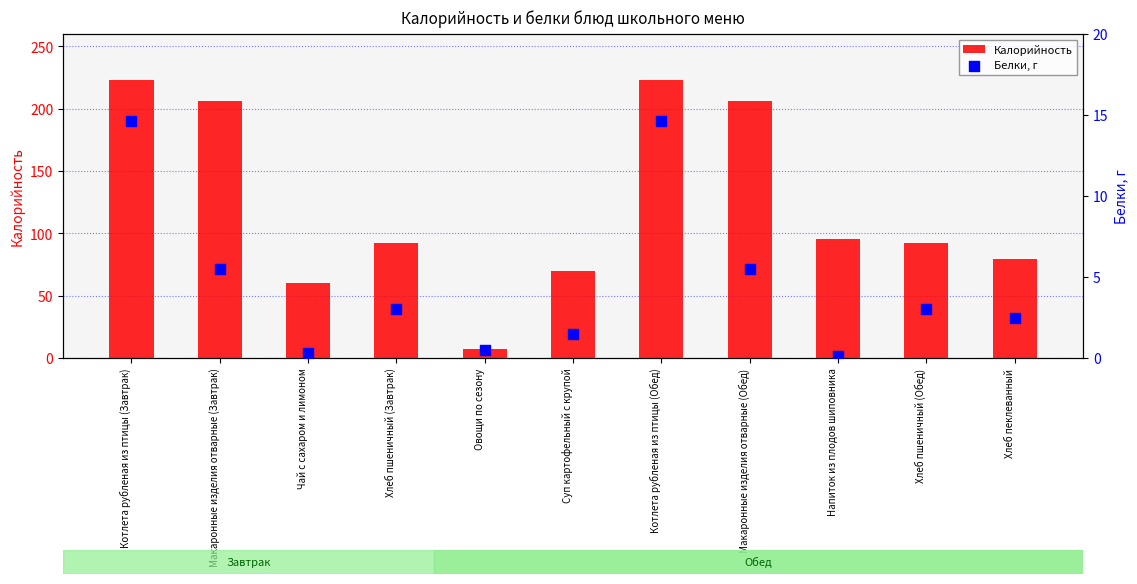

Which series reaches the minimum Y coordinate?

Белки, г